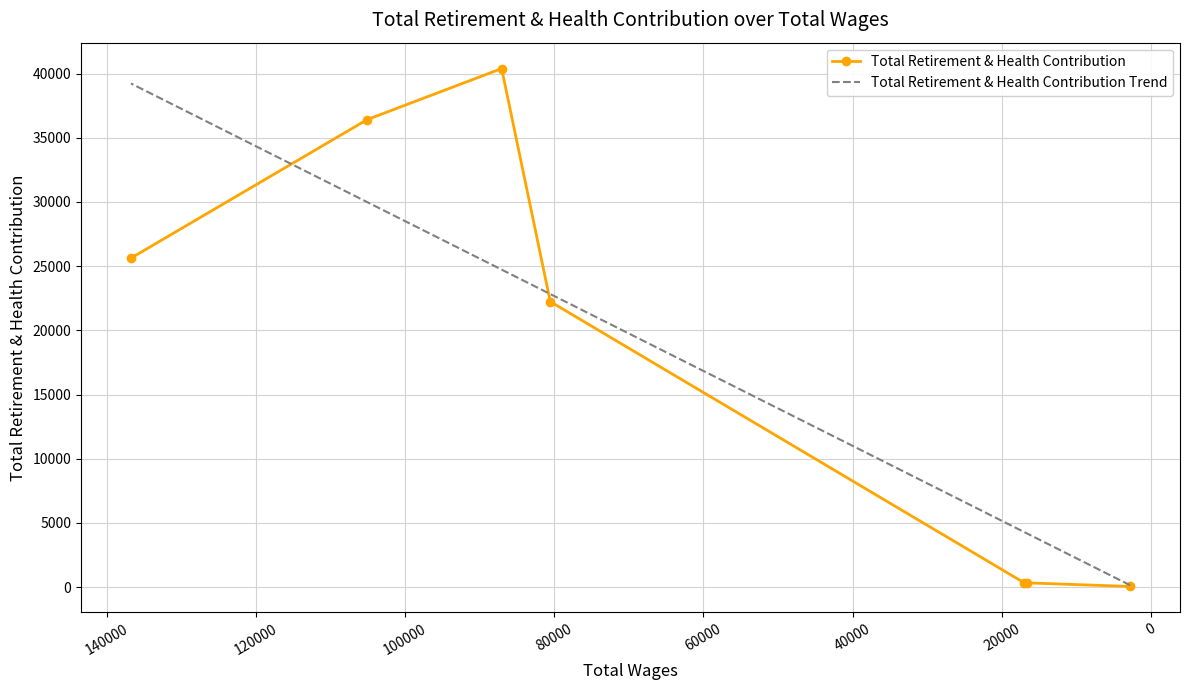

How many data points are less than 22240?

3